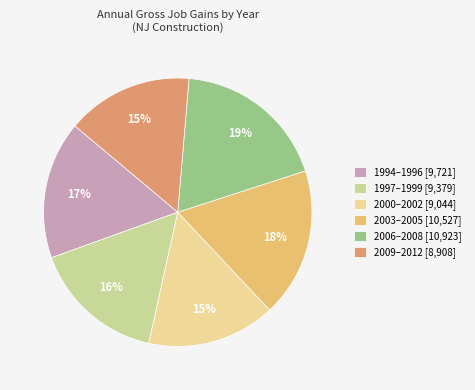

Count the number of slices in the pie.

6